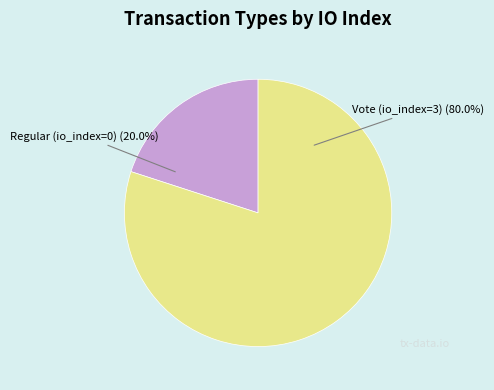

Is there a majority slice in this chart?

Yes